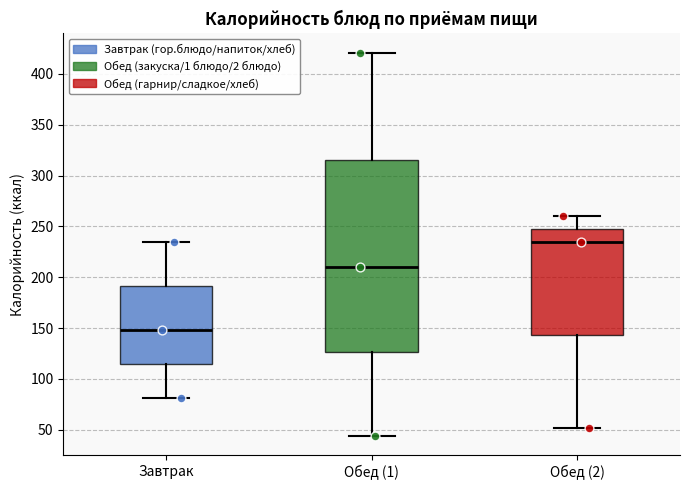

Which box is the tallest, from its lower edge to its upper edge?

Обед (1)